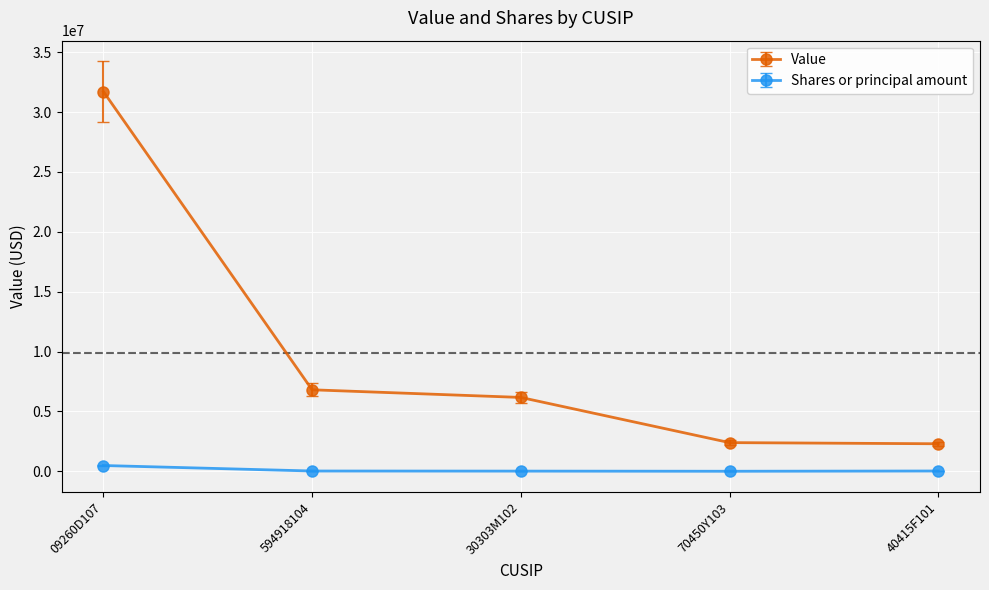

Rank the series by their maximum value, from lowest to highest.

Shares or principal amount, Value